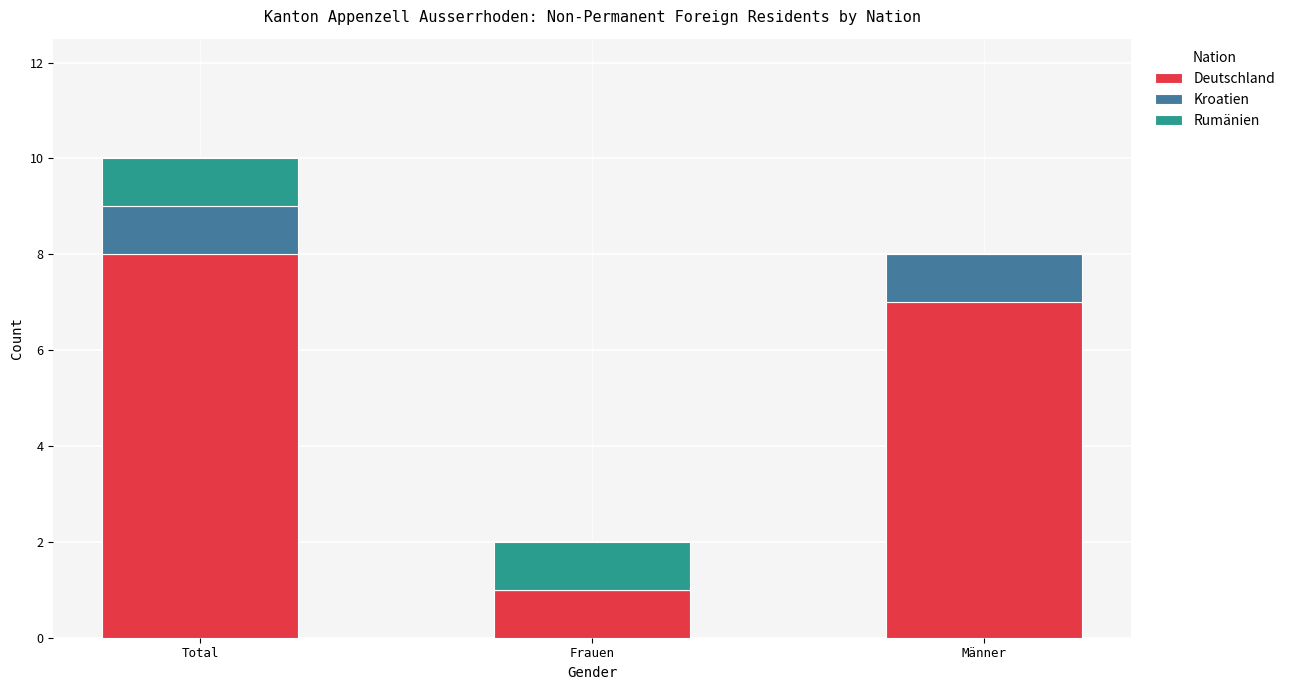

The Deutschland series shows 8 at Total. True or false?

True